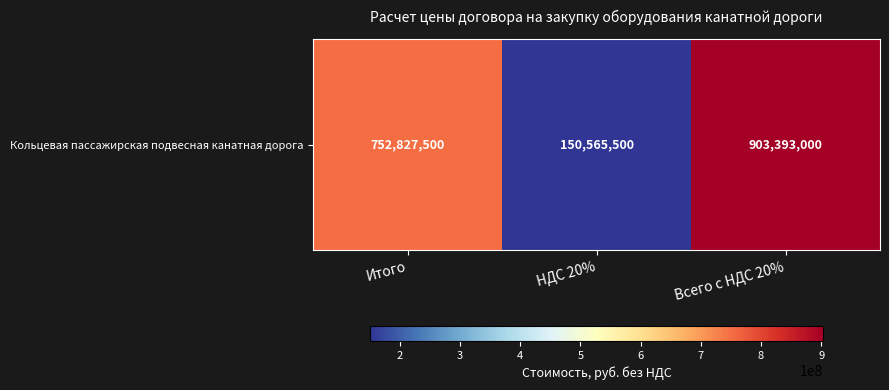

Which label corresponds to the smallest value in the chart?

НДС 20%